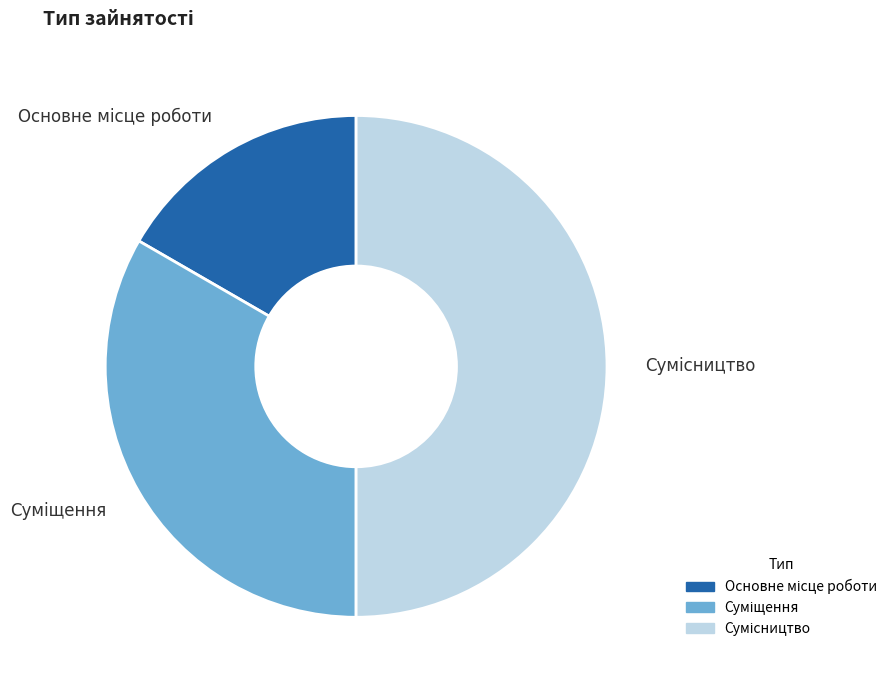

Which slice is the largest?

Сумісництво